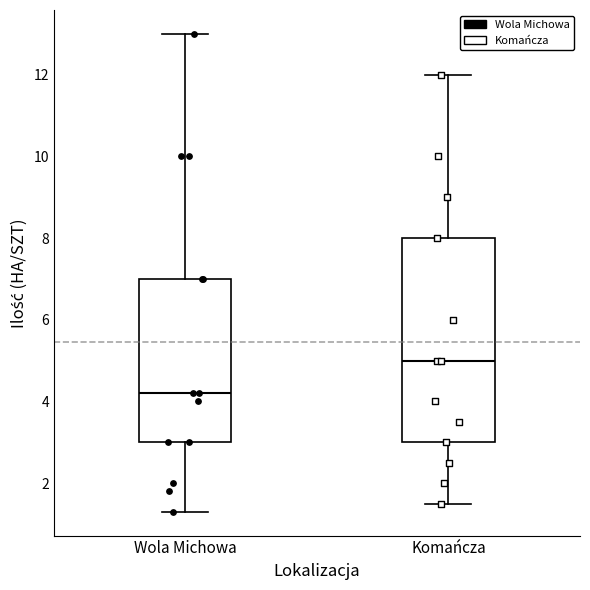

Where does the lower whisker of the box for Wola Michowa end on the y-axis? The values are not printed on the chart, so give them approximately, as read against the axis.

1.4